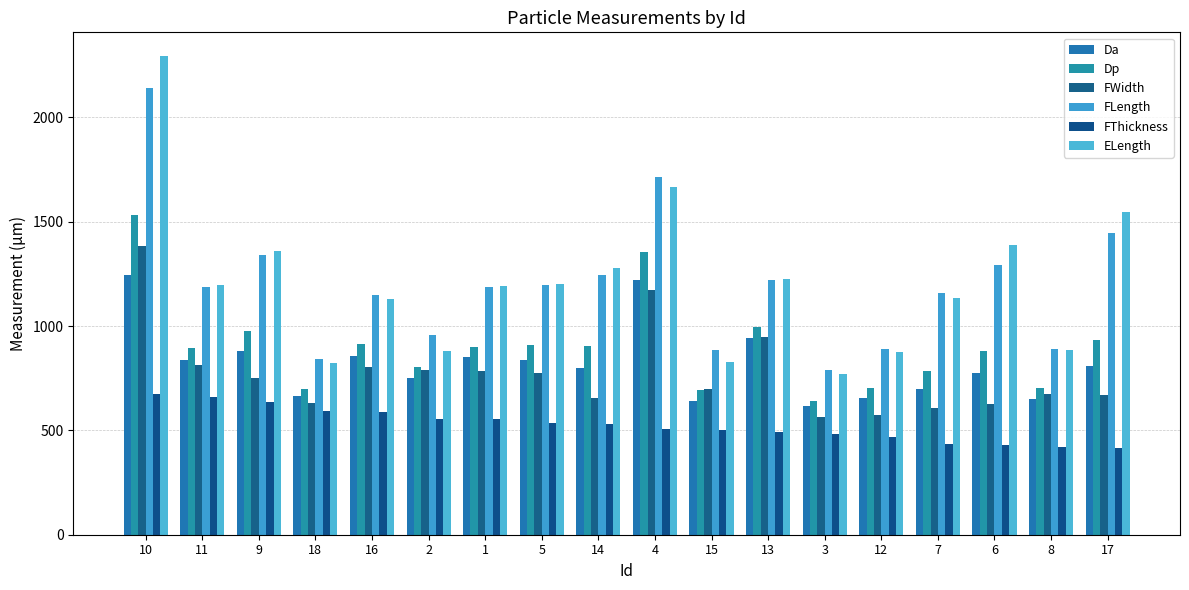

Which series has the widest spread of values?

ELength